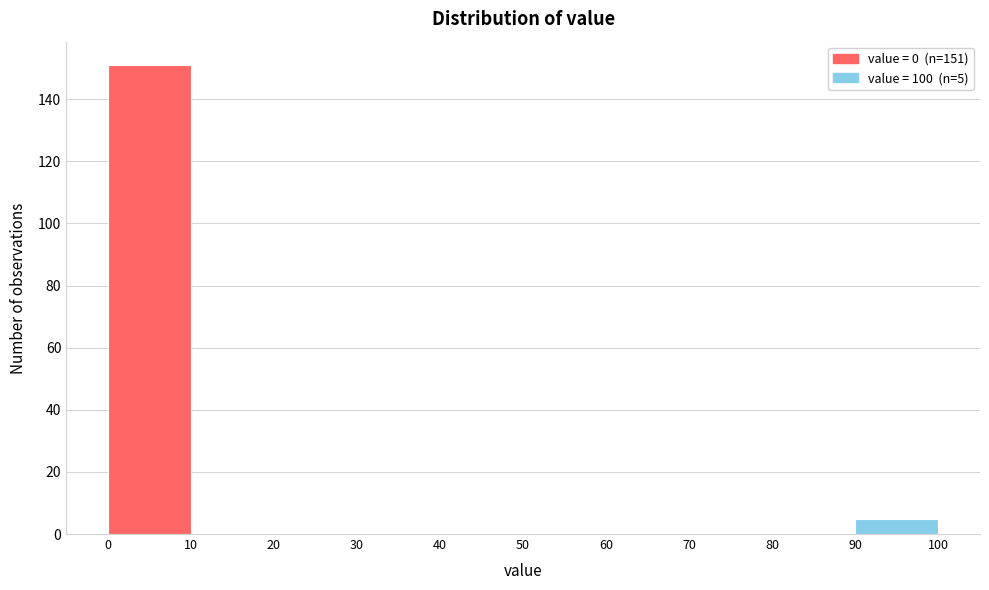

Over which range of the x-axis is the bar tallest?

0 to 10